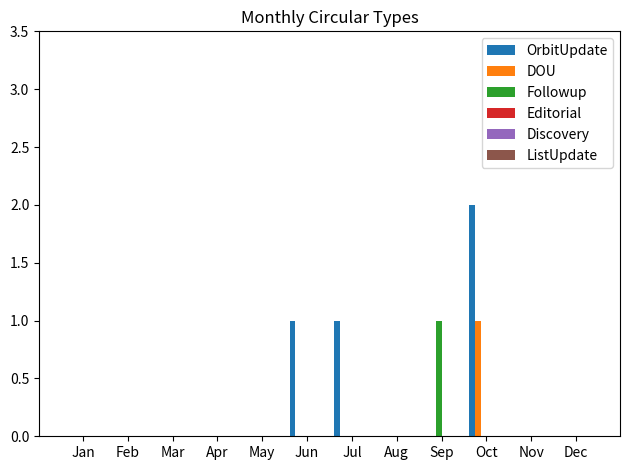

At which category is the sum across all series the highest?

Oct